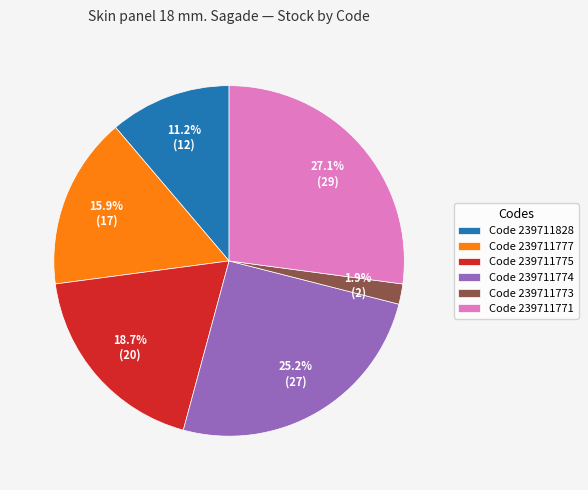

What is the smallest slice in the pie chart?

Code 239711773